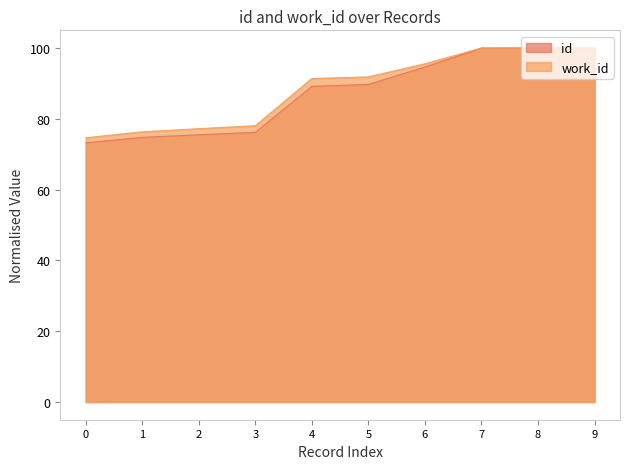

True or false: id has a value of 89.7 at 5.

True